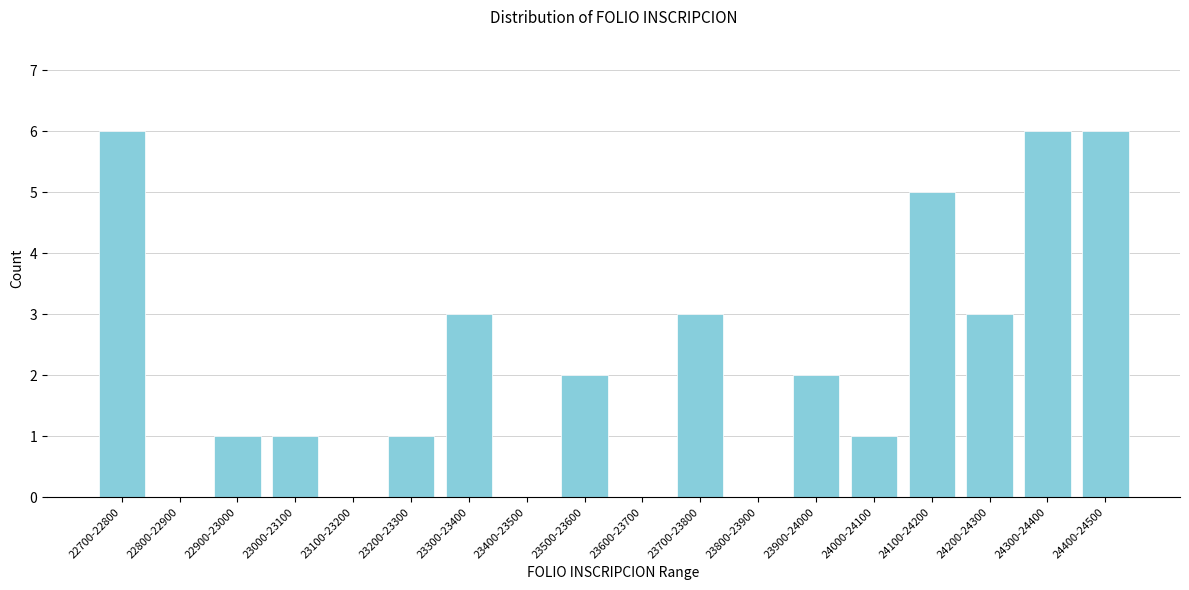

Reading left to right, list all the values displayed in this chart.

22700-22800=6	22800-22900=0	22900-23000=1	23000-23100=1	23100-23200=0	23200-23300=1	23300-23400=3	23400-23500=0	23500-23600=2	23600-23700=0	23700-23800=3	23800-23900=0	23900-24000=2	24000-24100=1	24100-24200=5	24200-24300=3	24300-24400=6	24400-24500=6